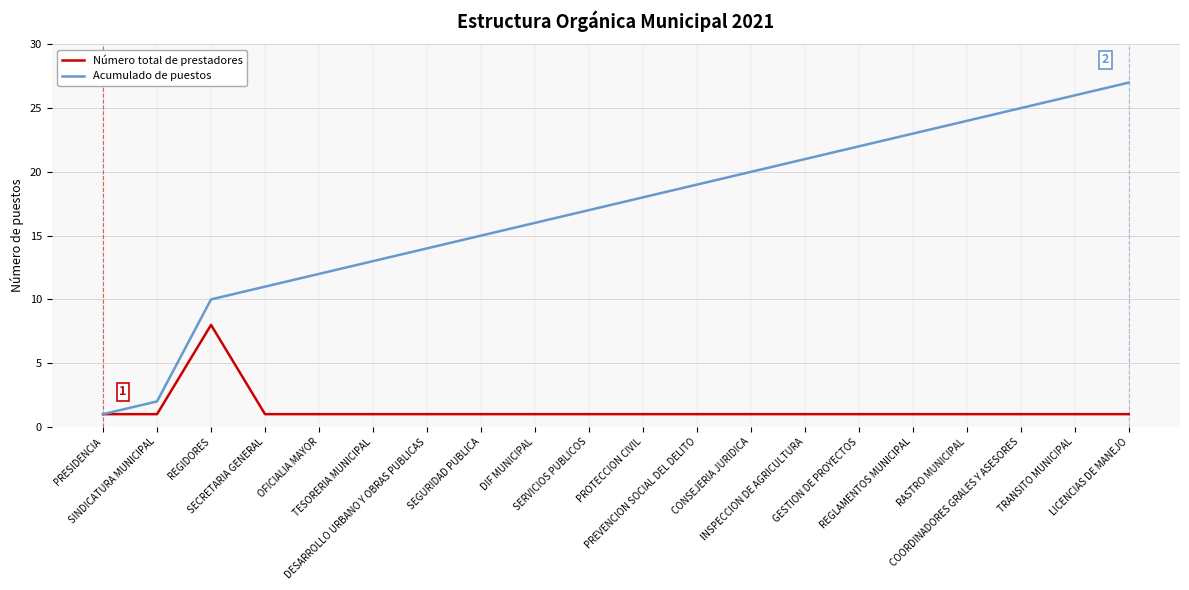

Which series has the largest total across all categories?

Acumulado de puestos